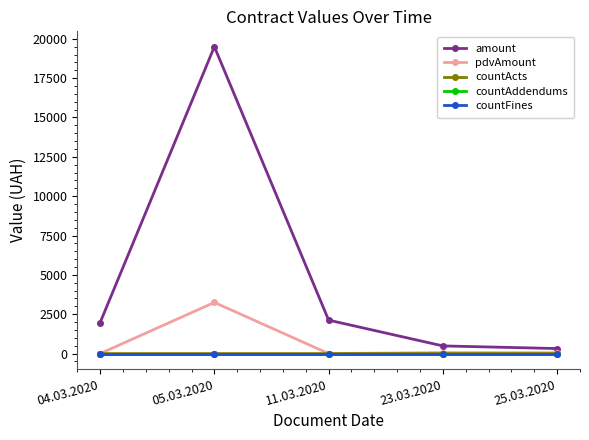

Does the chart have visible grid lines?

No